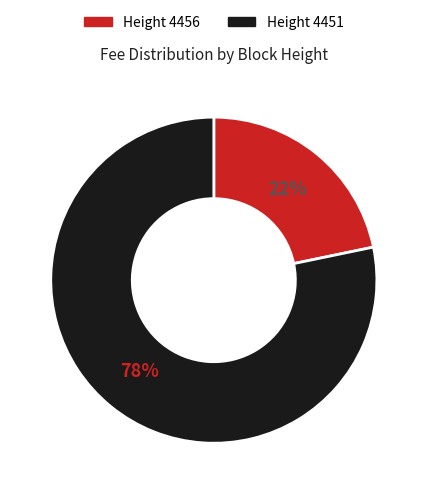

To the nearest percent, what is the average slice percentage?

50%